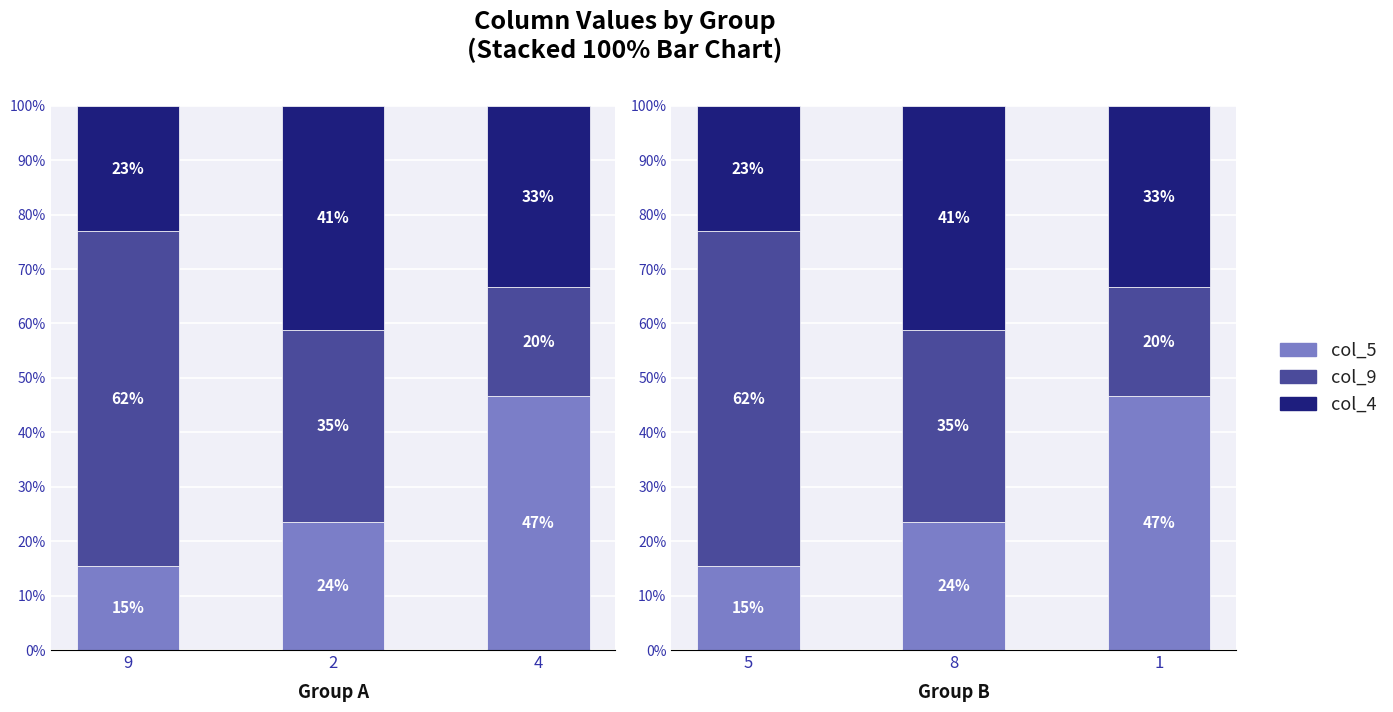

What is the approximate value of col_9 at 8?

35.3